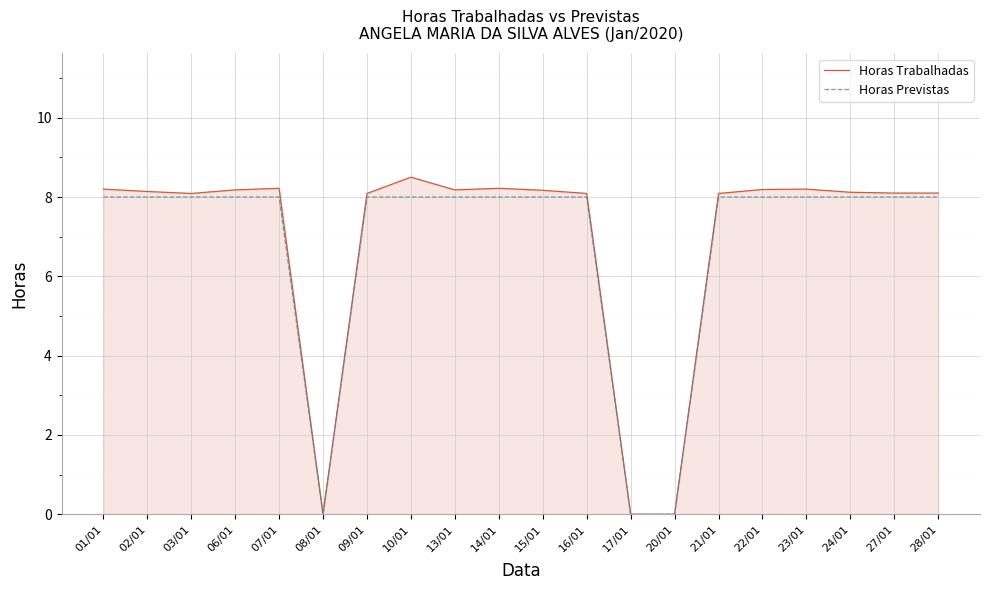

Which series has the widest spread of values?

Horas Trabalhadas